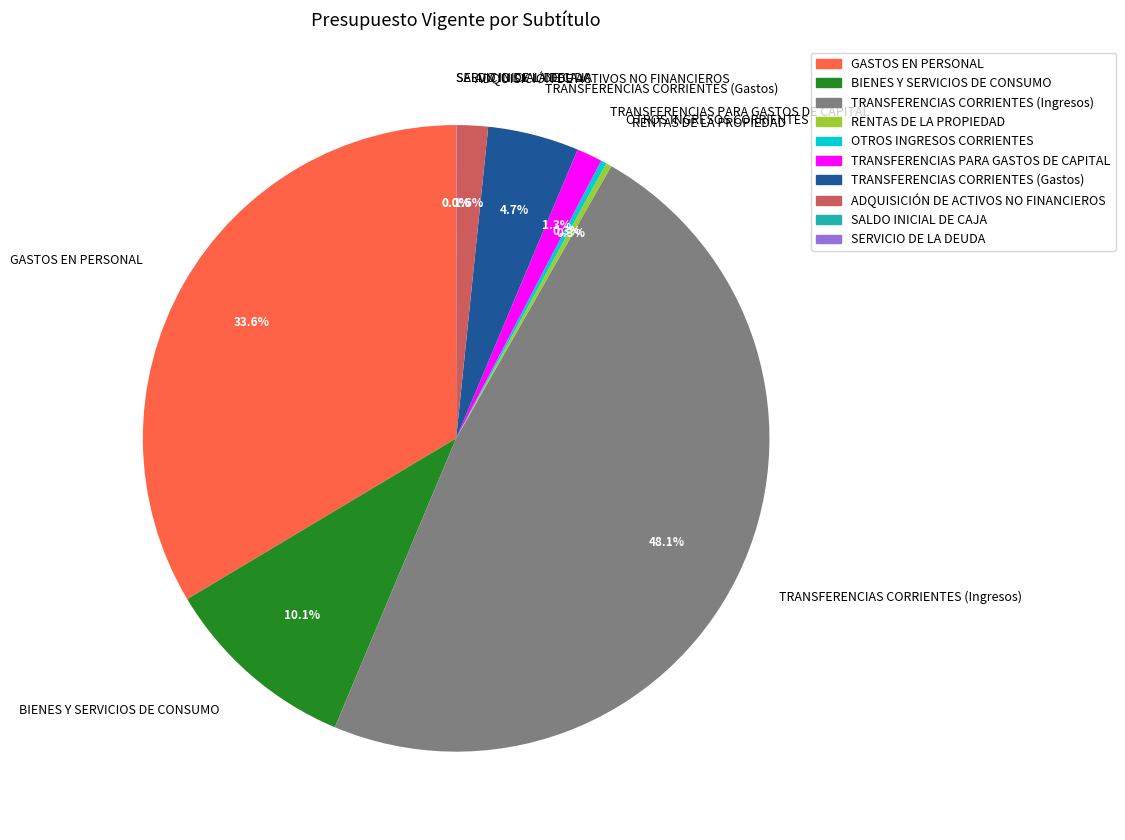

Combined, do BIENES Y SERVICIOS DE CONSUMO and TRANSFERENCIAS CORRIENTES (Gastos) account for over 50%?

No